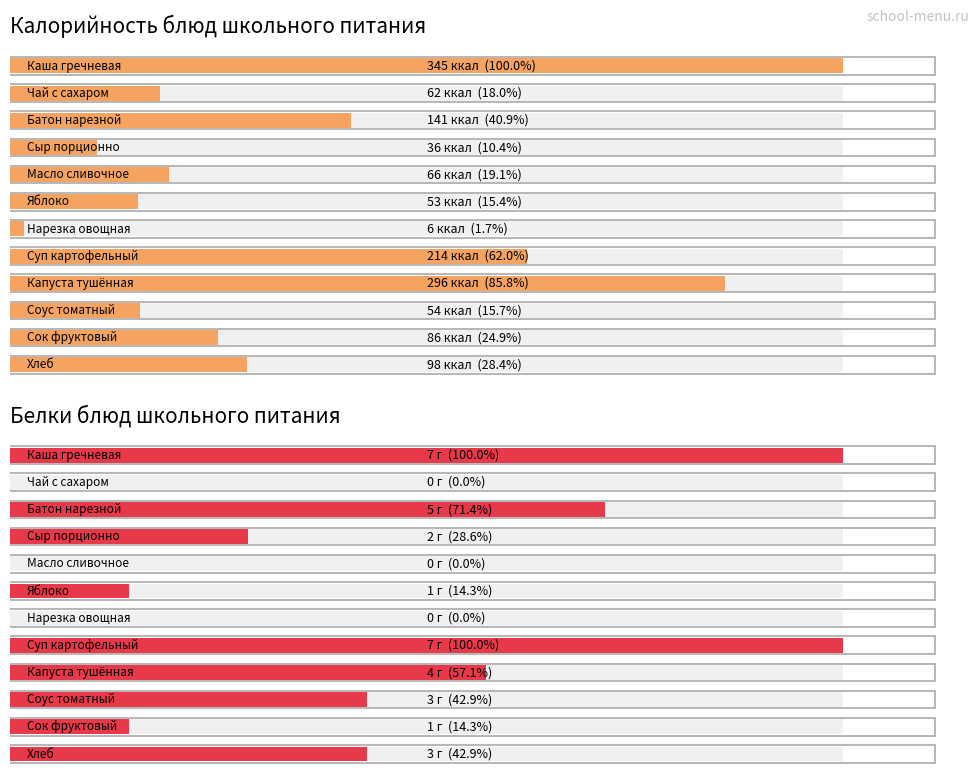

What is the approximate value of Белки блюд школьного питания at 2?

5